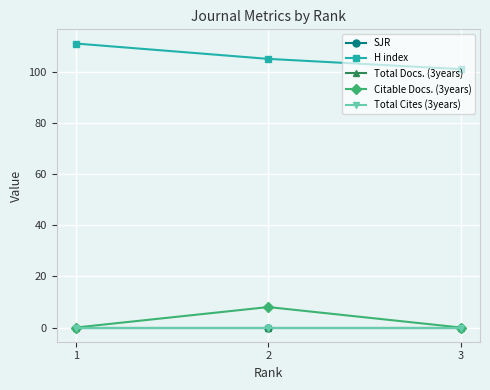

Does the chart have visible grid lines?

Yes